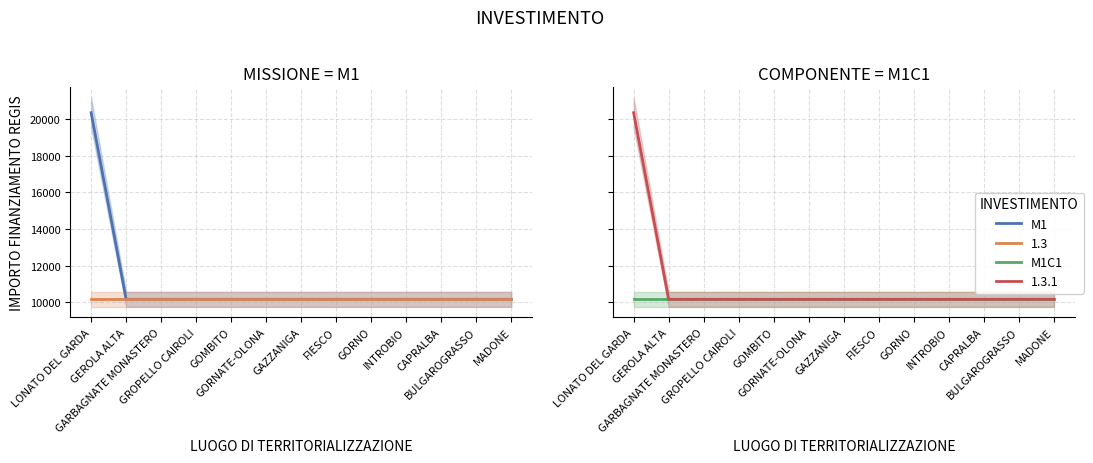

What value does the M1 series have at GROPELLO CAIROLI, to the nearest 50?

10150